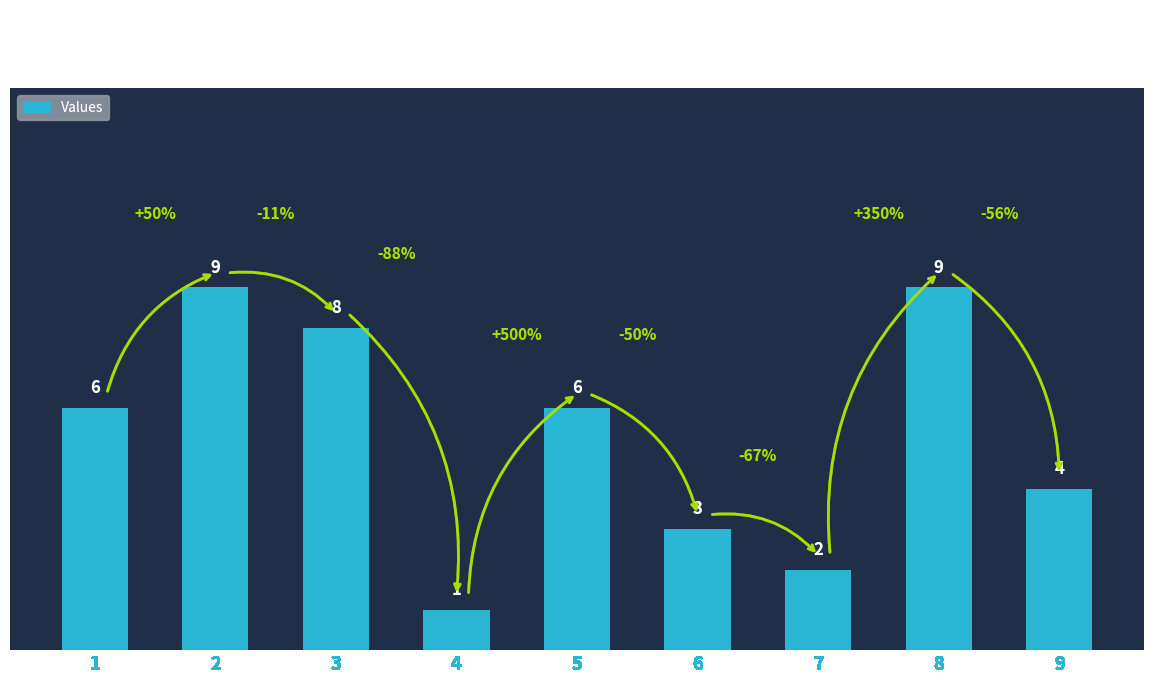

The value at 7 is 3. True or false?

False